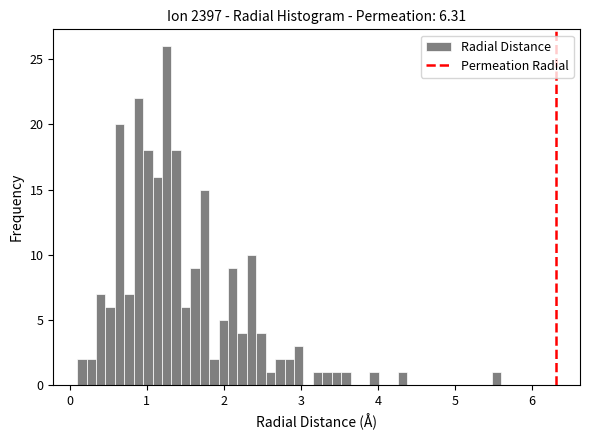

Around what value on the x-axis is the tallest bar? Give the approximate position of its centre, as read against the axis.

1.3